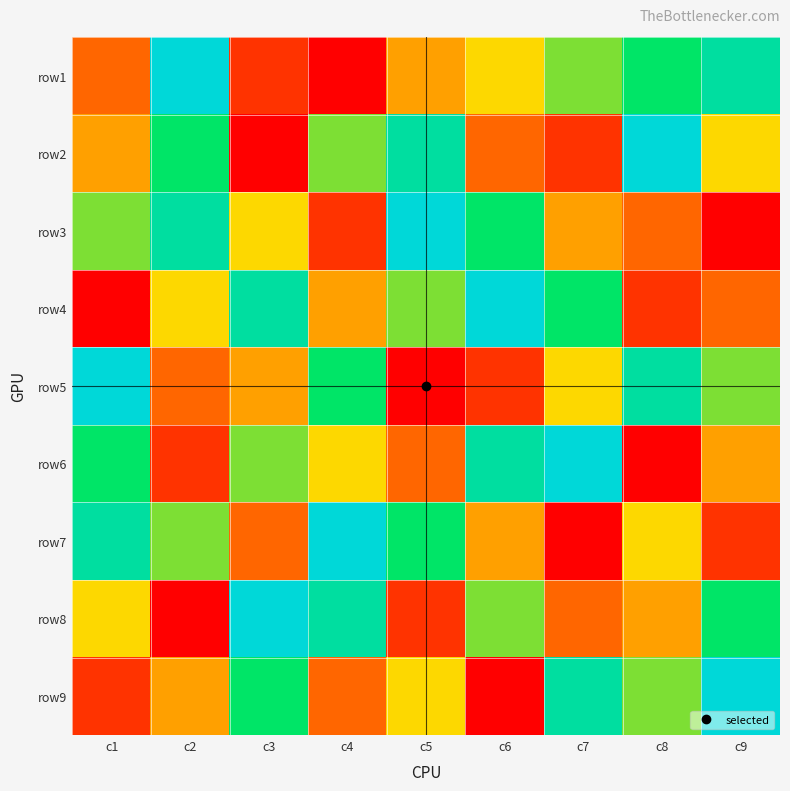

Reading left to right, transcribe all the data shown in this chart.

row1: c1=3	c2=9	c3=2	c4=1	c5=4	c6=5	c7=6	c8=7	c9=8
row2: c1=4	c2=7	c3=1	c4=6	c5=8	c6=3	c7=2	c8=9	c9=5
row3: c1=6	c2=8	c3=5	c4=2	c5=9	c6=7	c7=4	c8=3	c9=1
row4: c1=1	c2=5	c3=8	c4=4	c5=6	c6=9	c7=7	c8=2	c9=3
row5: c1=9	c2=3	c3=4	c4=7	c5=1	c6=2	c7=5	c8=8	c9=6
row6: c1=7	c2=2	c3=6	c4=5	c5=3	c6=8	c7=9	c8=1	c9=4
row7: c1=8	c2=6	c3=3	c4=9	c5=7	c6=4	c7=1	c8=5	c9=2
row8: c1=5	c2=1	c3=9	c4=8	c5=2	c6=6	c7=3	c8=4	c9=7
row9: c1=2	c2=4	c3=7	c4=3	c5=5	c6=1	c7=8	c8=6	c9=9